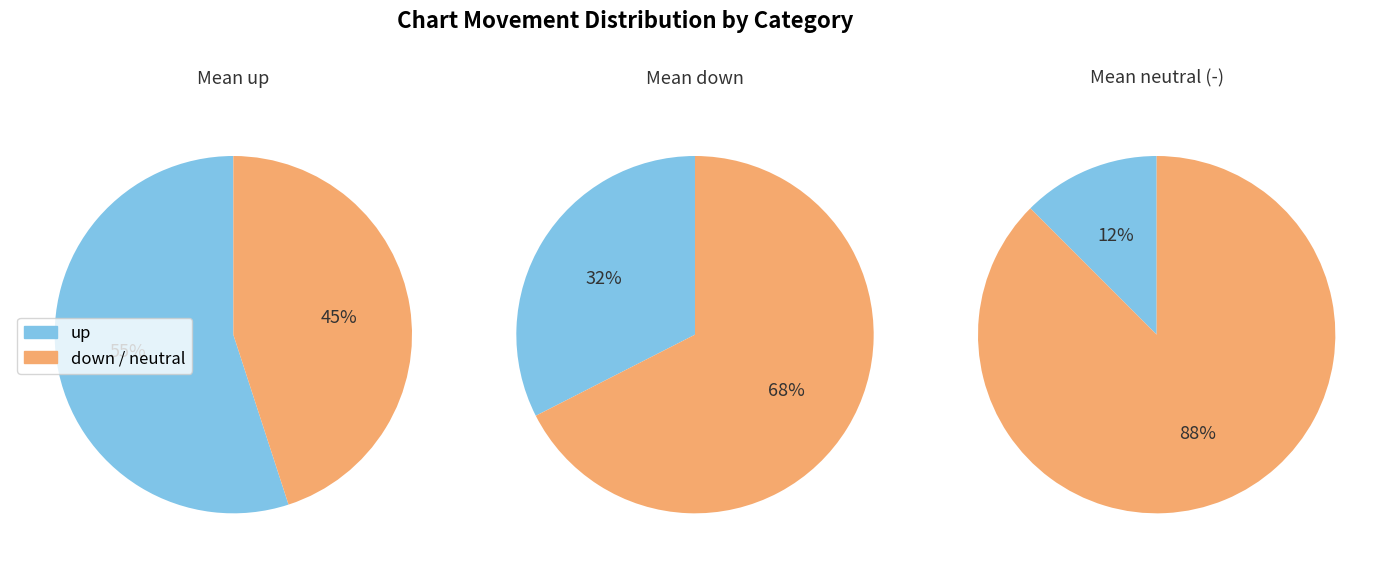

True or false: down accounts for 15% of the total.

False